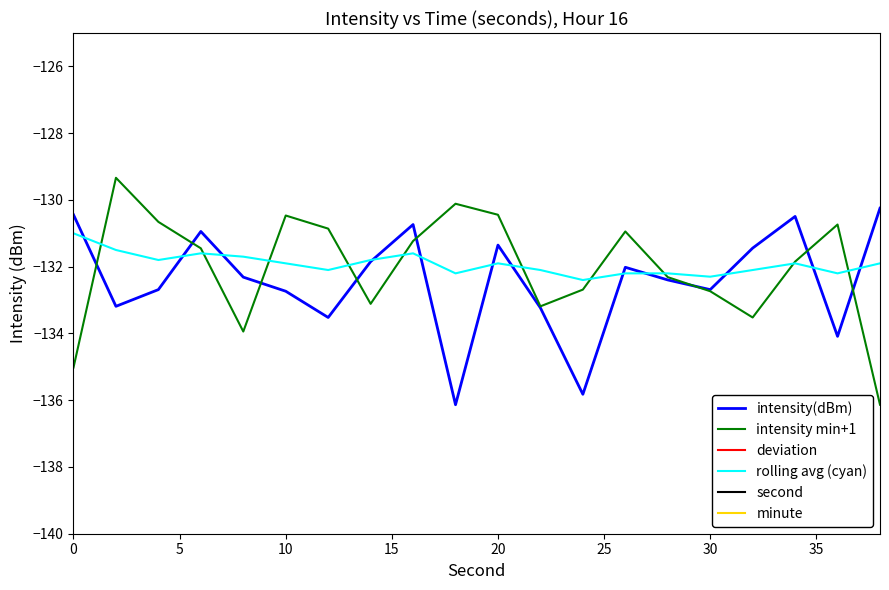

What is the lowest value of the rolling avg (cyan) series?

-132.4